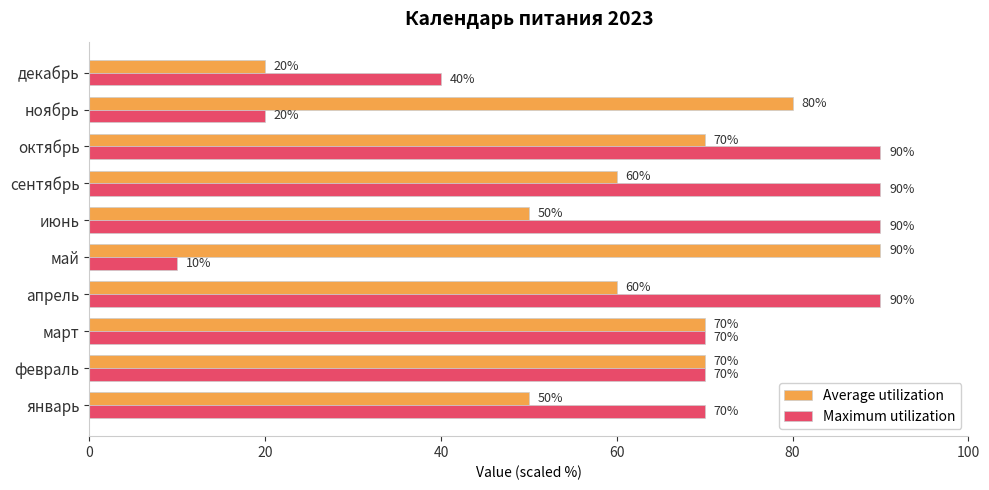

What is the sum of all Maximum utilization values?

640